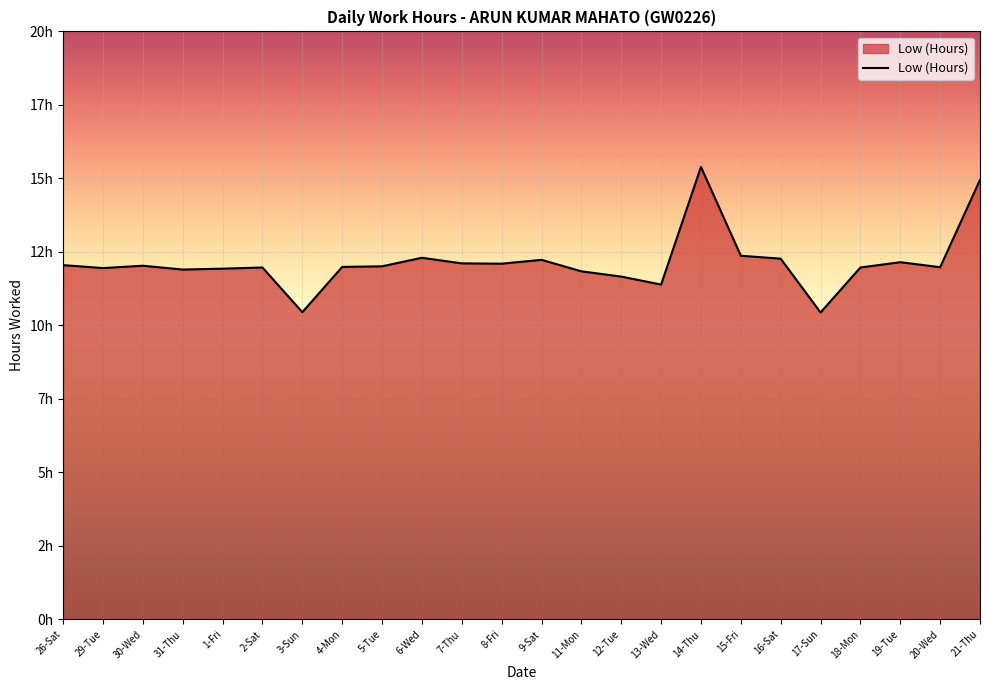

What is the change in value from 31-Thu to 16-Sat?

+0.4